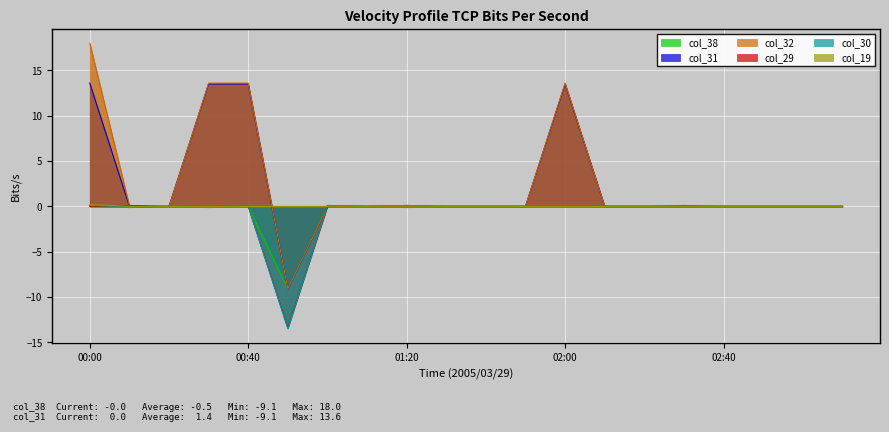

What is the highest value of the col_30 series?

0.1